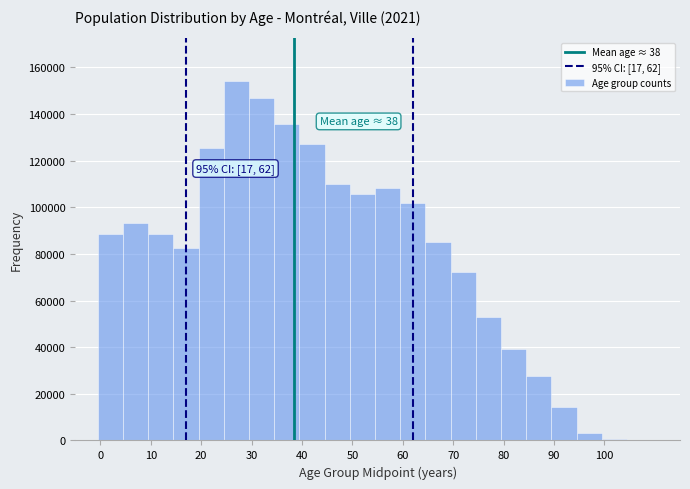

Which range on the x-axis has the tallest bar?

24.5 to 29.5